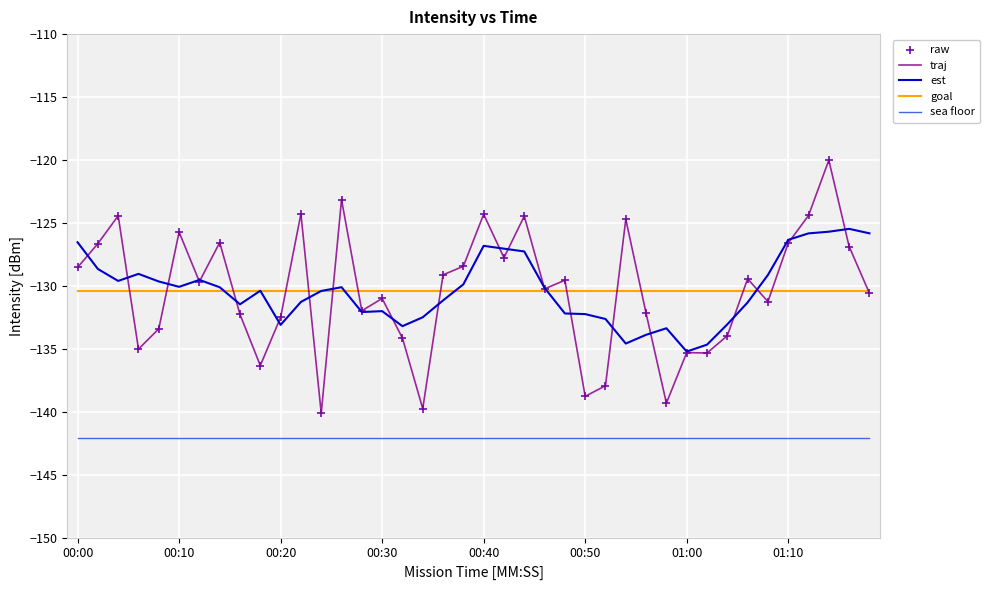

Which series has the widest spread of values?

traj